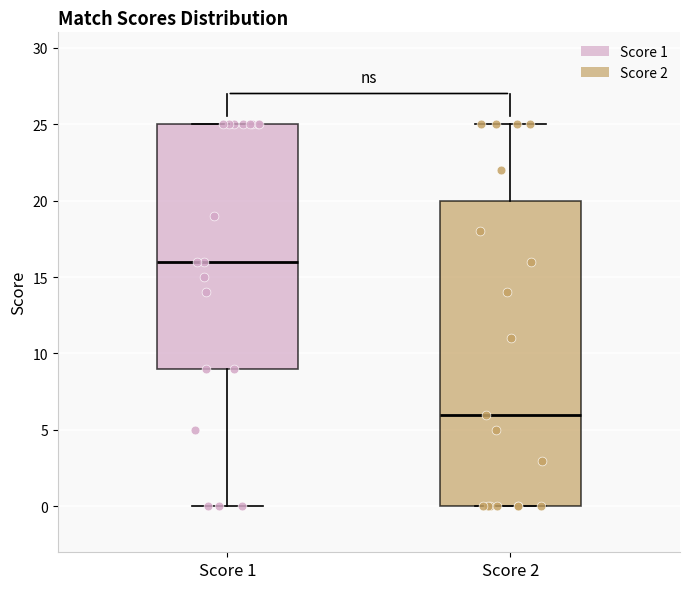

Reading left to right, read every box against the y-axis: the position of its median line, the range the box covers, and the ends of its whiskers. The values are not printed on the chart, so give them approximately, as read against the axis.

Score 1: median 16, box 9 to 25, whiskers 0 to 25
Score 2: median 6, box 0 to 20, whiskers 0 to 25